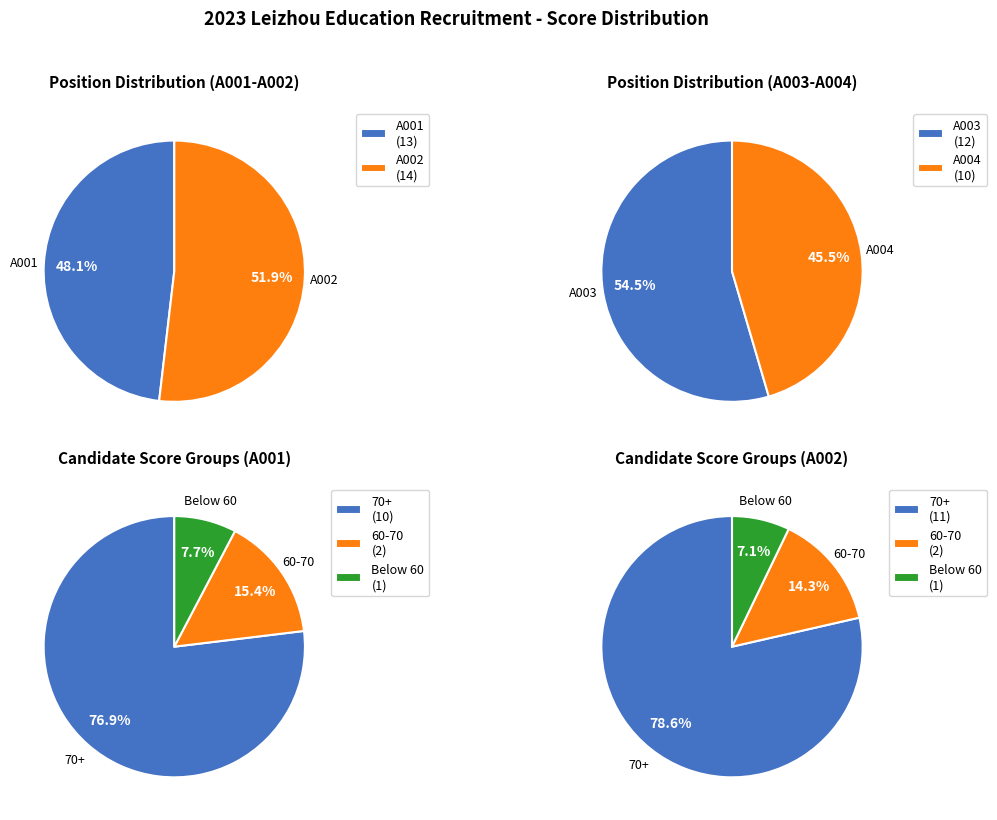

Which has a higher value, A003 or A004?

A003